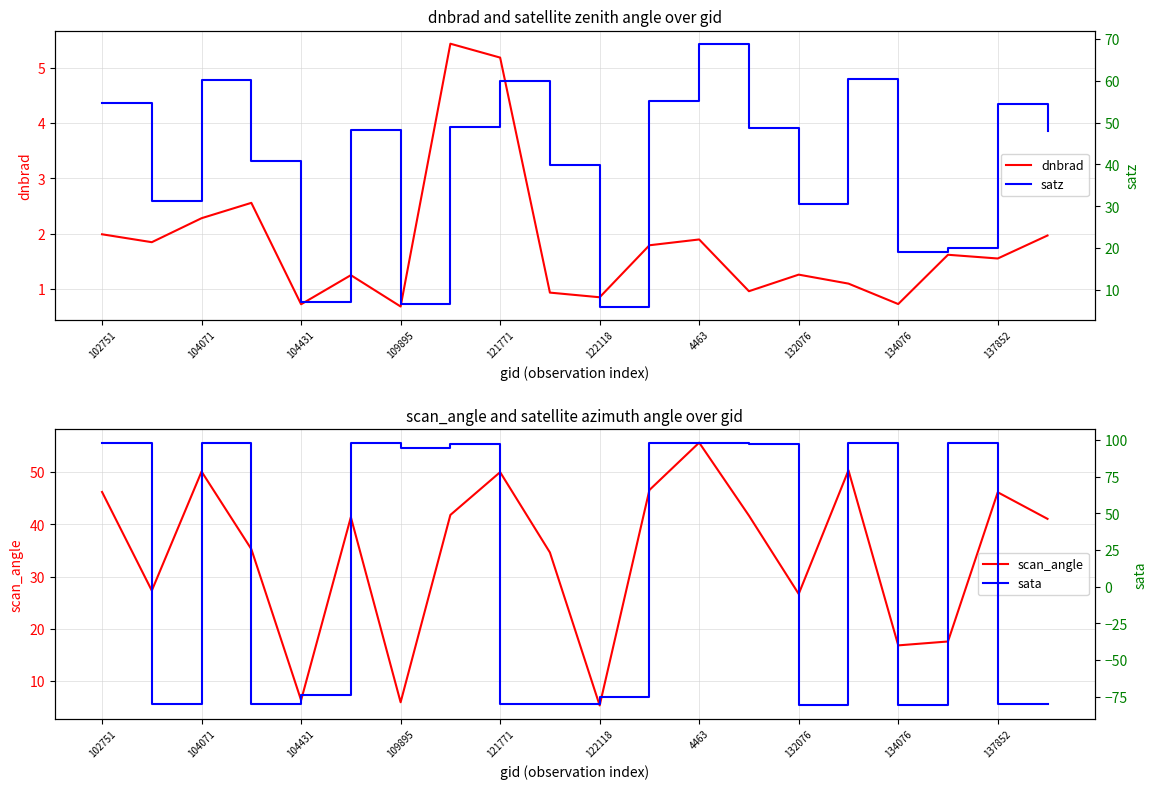

Rank the series by their average value, from lowest to highest.

dnbrad, sata, scan_angle, satz